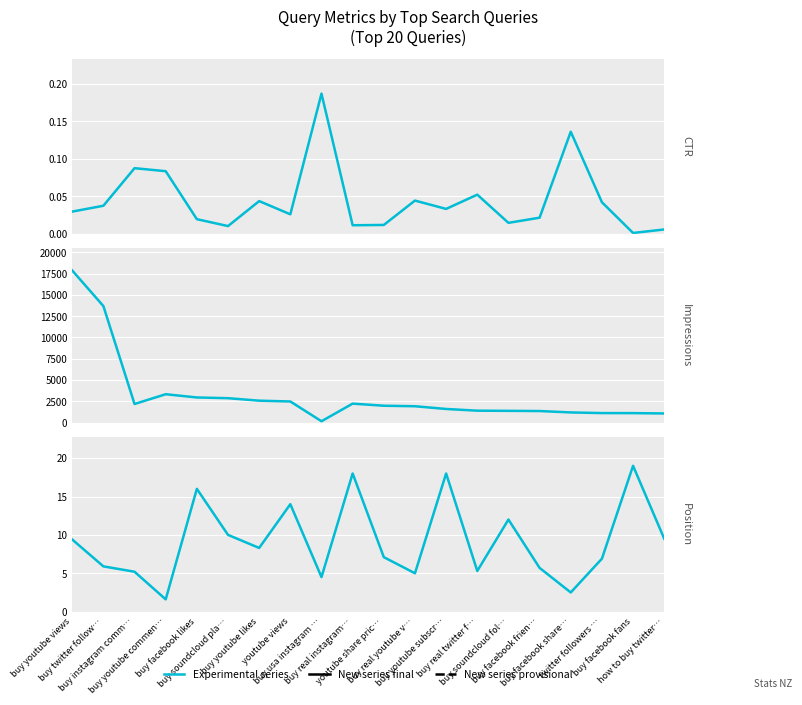

Which category has the lowest value in the CTR series?

buy facebook fans